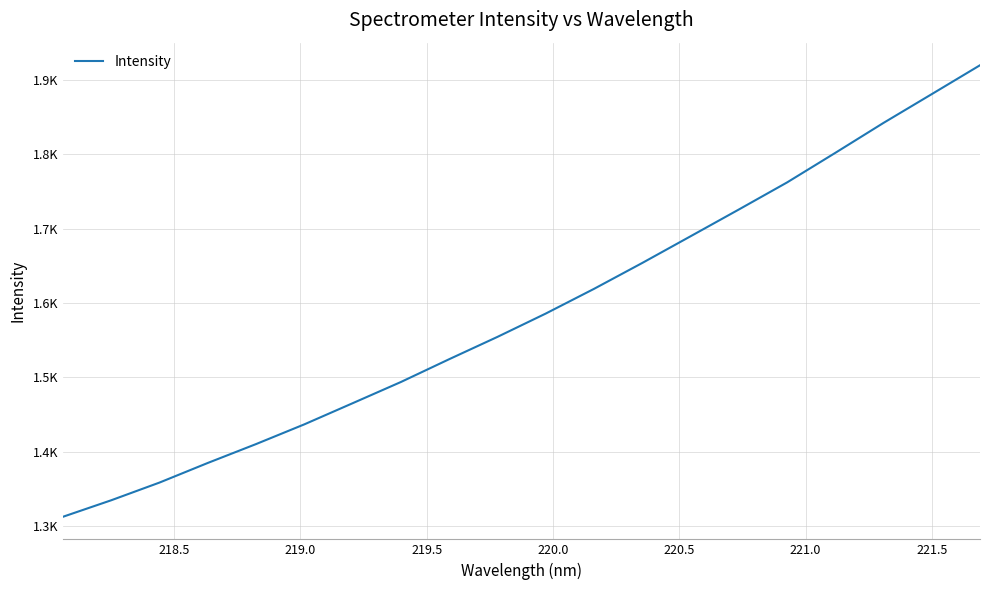

Does the chart have visible grid lines?

Yes